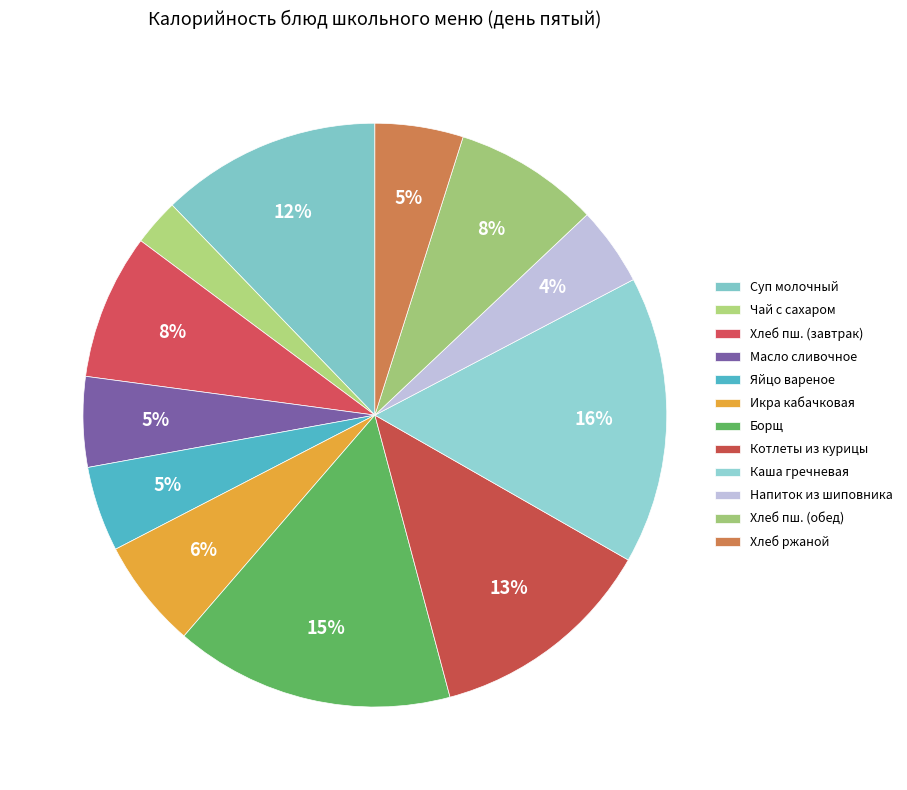

How many segments does this pie chart have?

12